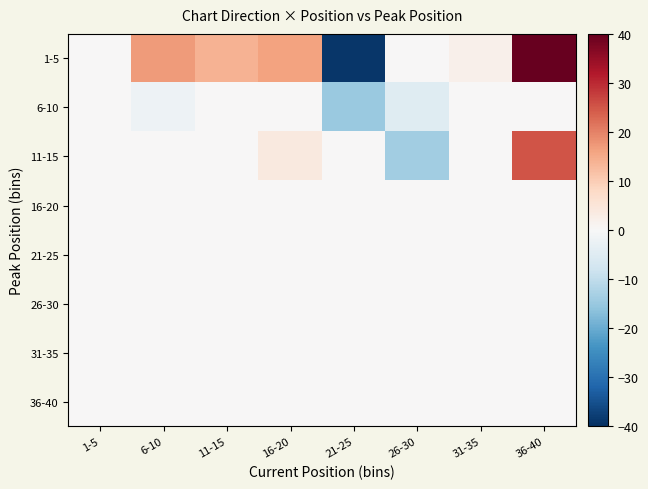

Which series changed the most between 26-30 and 36-40?

1-5